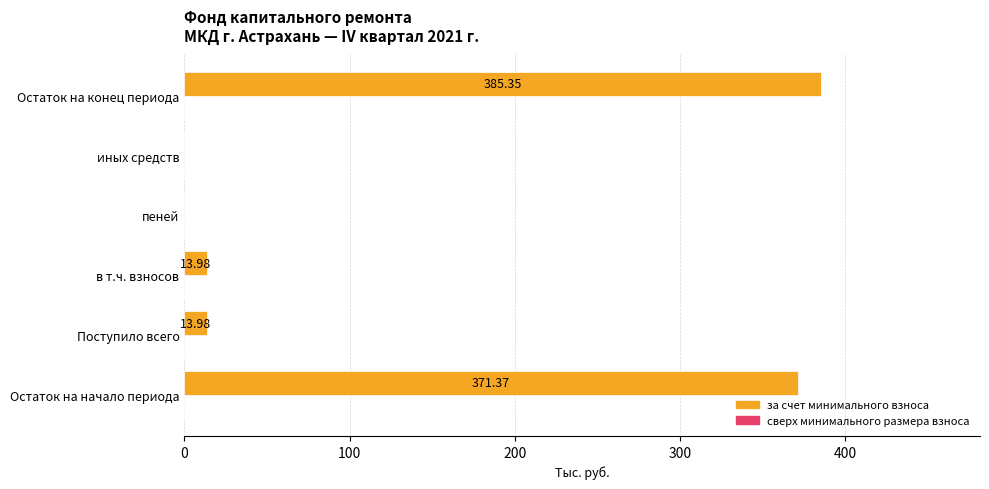

At which category does the chart reach its peak across all series?

Остаток на конец периода